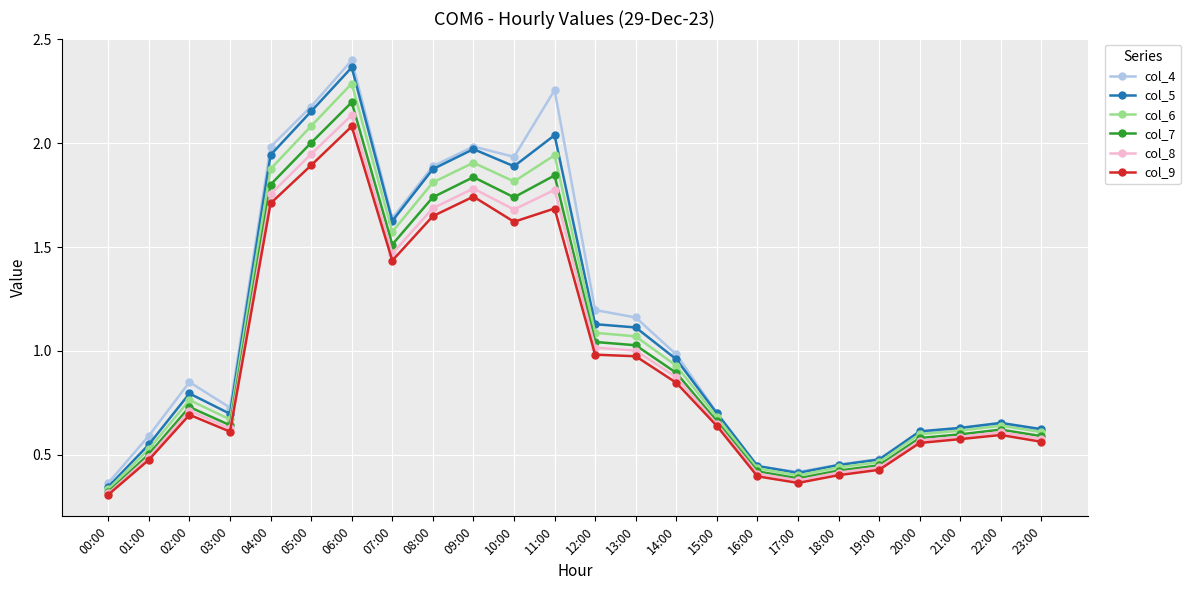

What is the label of the 19th point from the right?

05:00